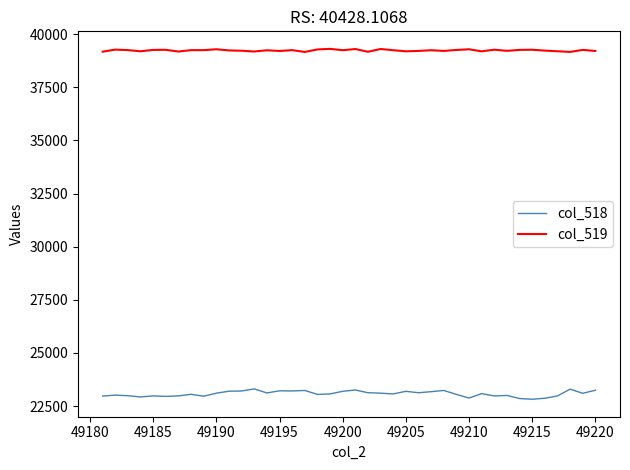

True or false: col_518 and col_519 cross at least once.

False